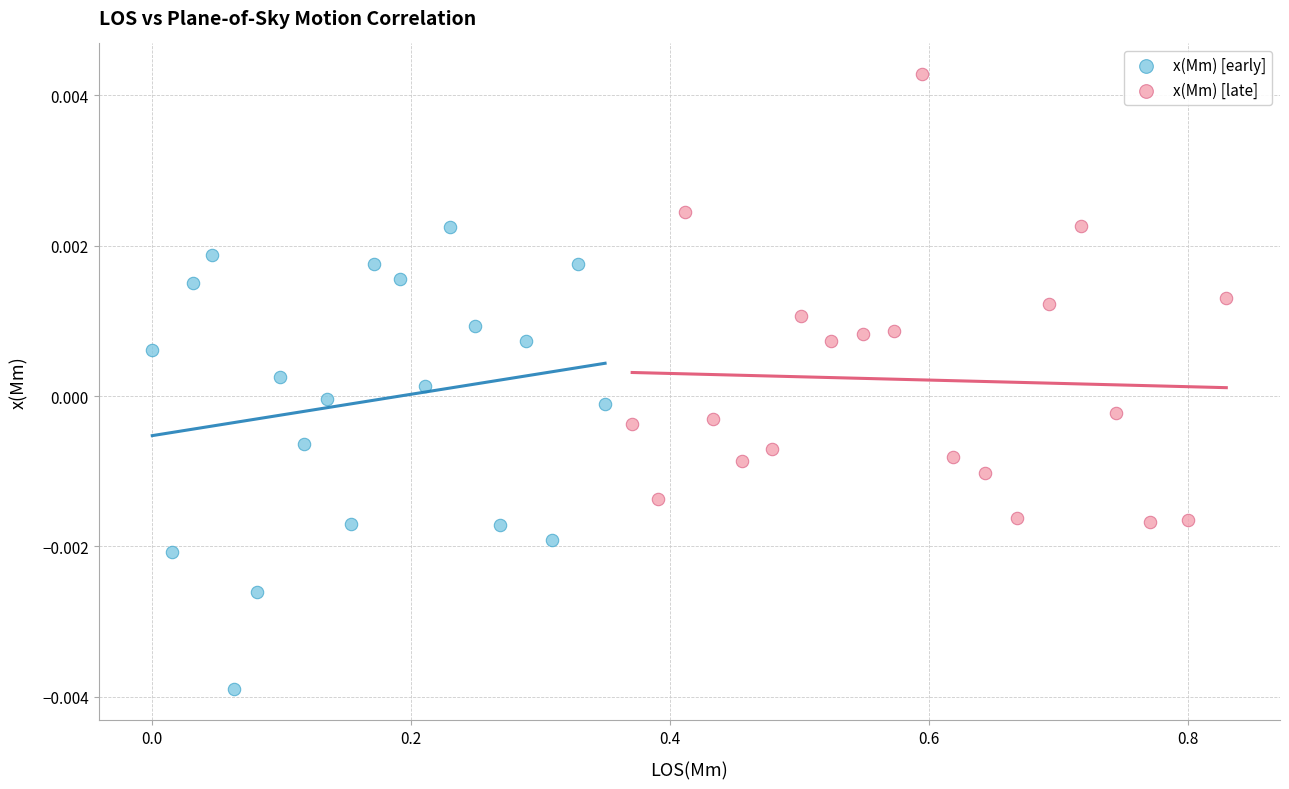

Which series contains the highest Y value?

x(Mm) [late]